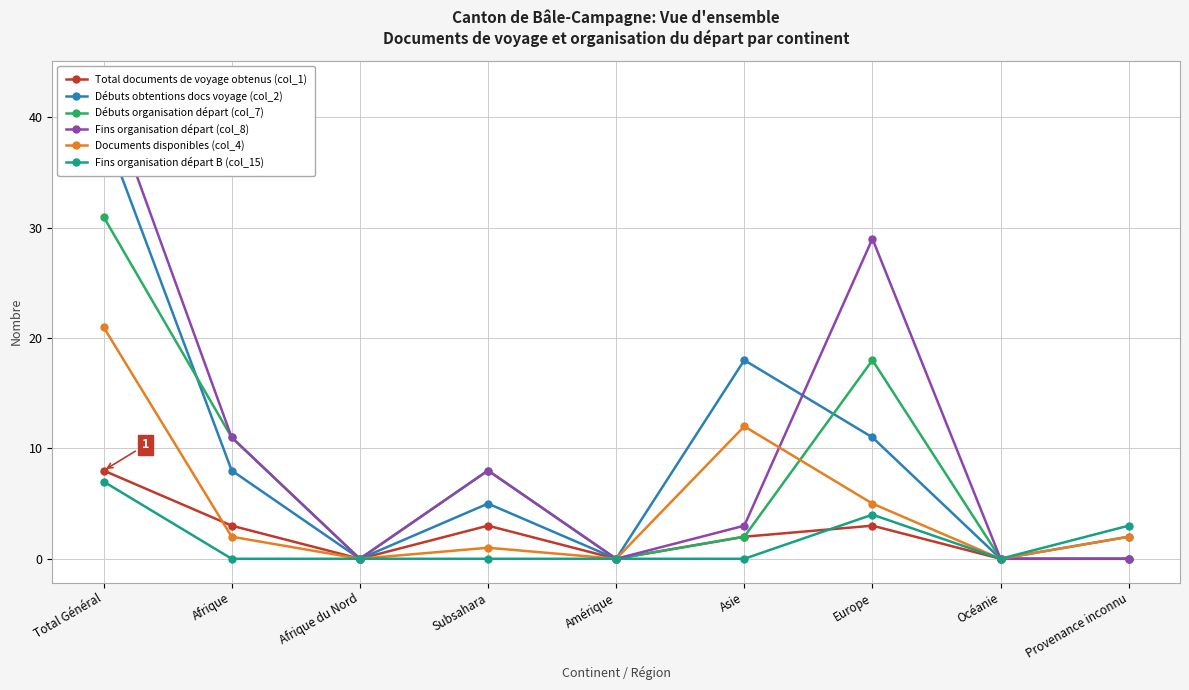

What is the sum of the Documents disponibles (col_4) values at Océanie and Asie?

12